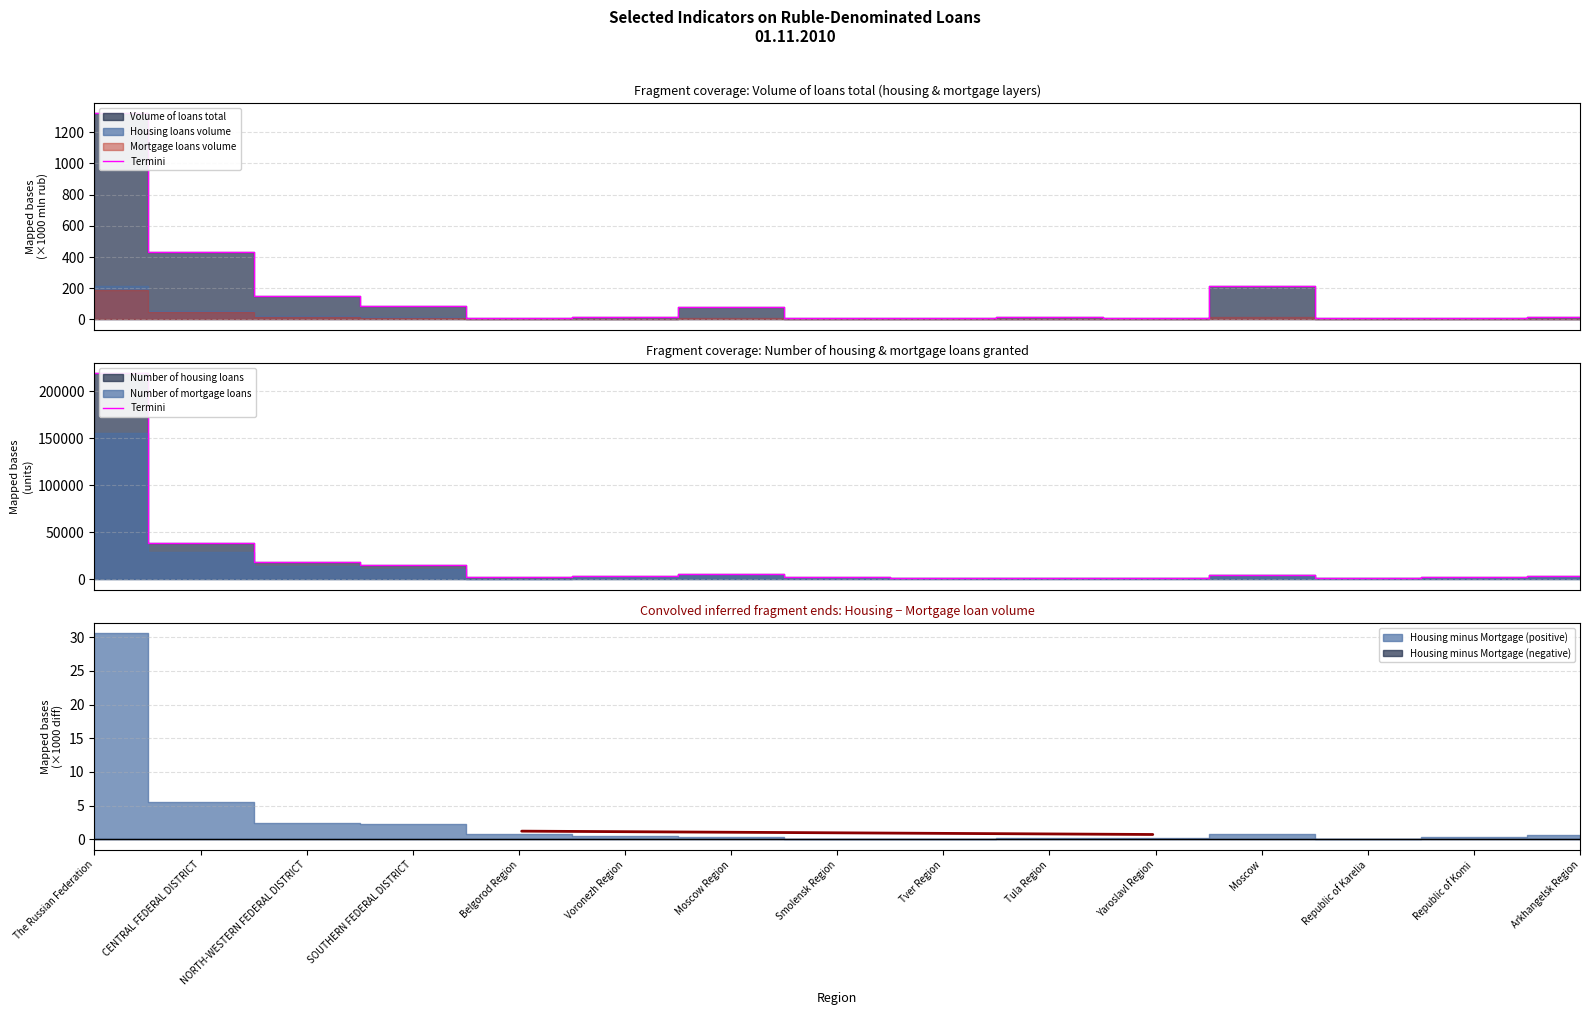

What is the approximate value at Tver Region?

1921